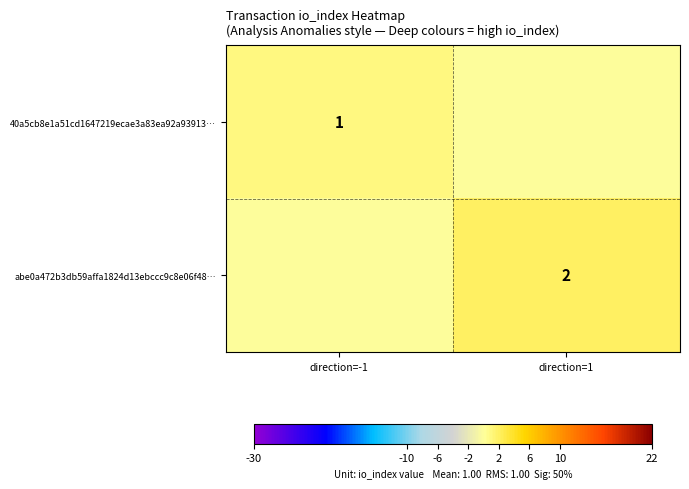

The value of 40a5cb8e1a51cd1647219ecae3a83ea92a93913… at direction=-1 is 1. True or false?

True